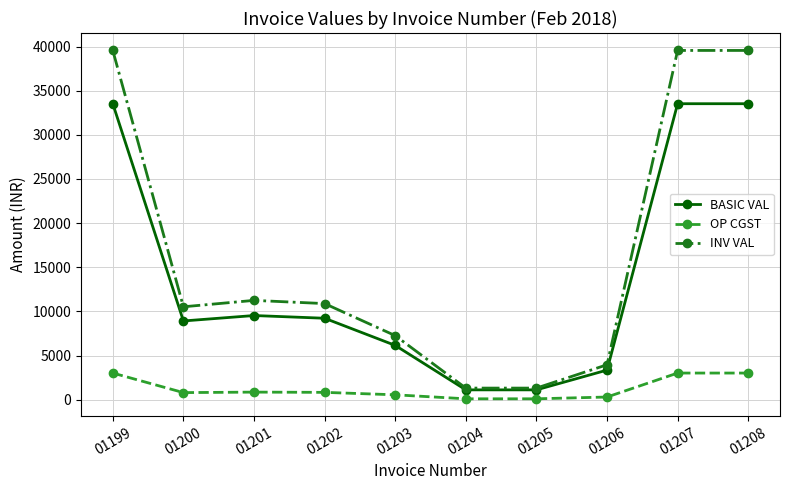

How many values in the OP CGST series are below 830?

5